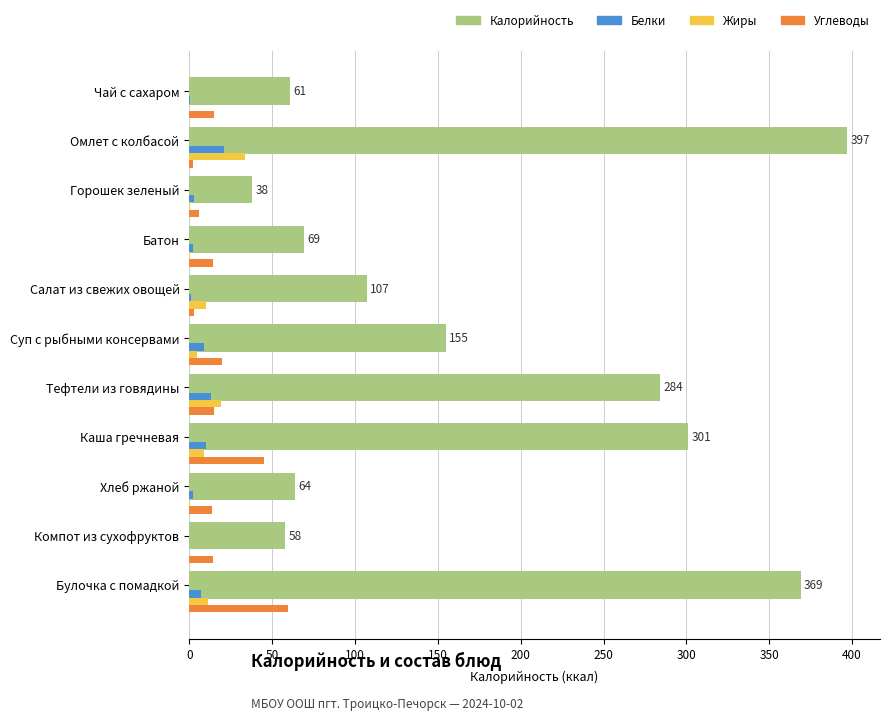

How many data points in Жиры are less than 4?

5